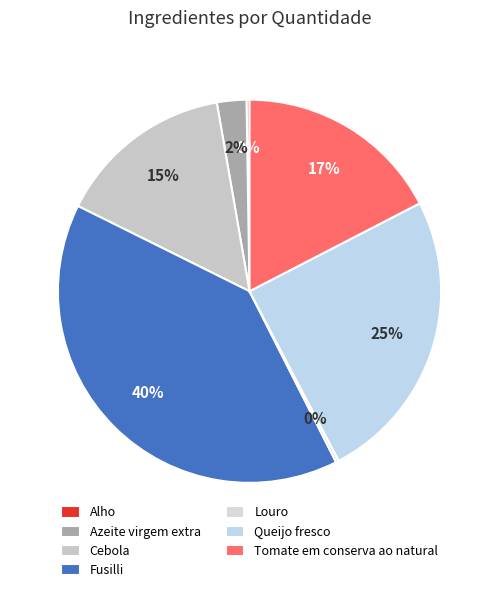

Rank the categories by value from lowest to highest.

Alho, Louro, Azeite virgem extra, Cebola, Tomate em conserva ao natural, Queijo fresco, Fusilli